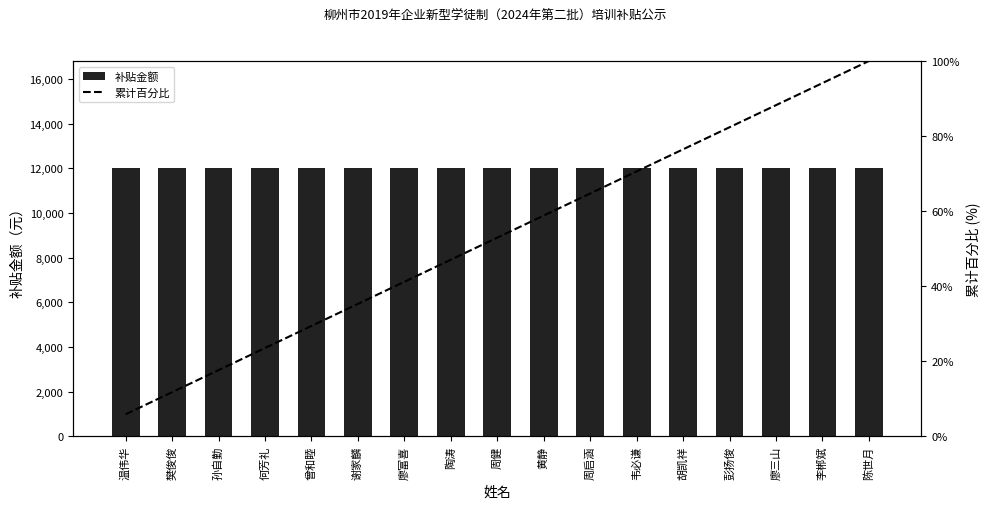

Reading left to right, list all the values displayed in this chart.

补贴金额: 温伟华=12000.0	樊俊俊=12000.0	孙自勤=12000.0	何芳礼=12000.0	曾和睦=12000.0	谢家麟=12000.0	廖富喜=12000.0	陶涛=12000.0	周健=12000.0	黄静=12000.0	周启涵=12000.0	韦必谦=12000.0	胡凯祥=12000.0	彭扬俊=12000.0	廖三山=12000.0	李郴斌=12000.0	陈世月=12000.0
累计百分比: 温伟华=5.9	樊俊俊=11.8	孙自勤=17.6	何芳礼=23.5	曾和睦=29.4	谢家麟=35.3	廖富喜=41.2	陶涛=47.1	周健=52.9	黄静=58.8	周启涵=64.7	韦必谦=70.6	胡凯祥=76.5	彭扬俊=82.4	廖三山=88.2	李郴斌=94.1	陈世月=100.0